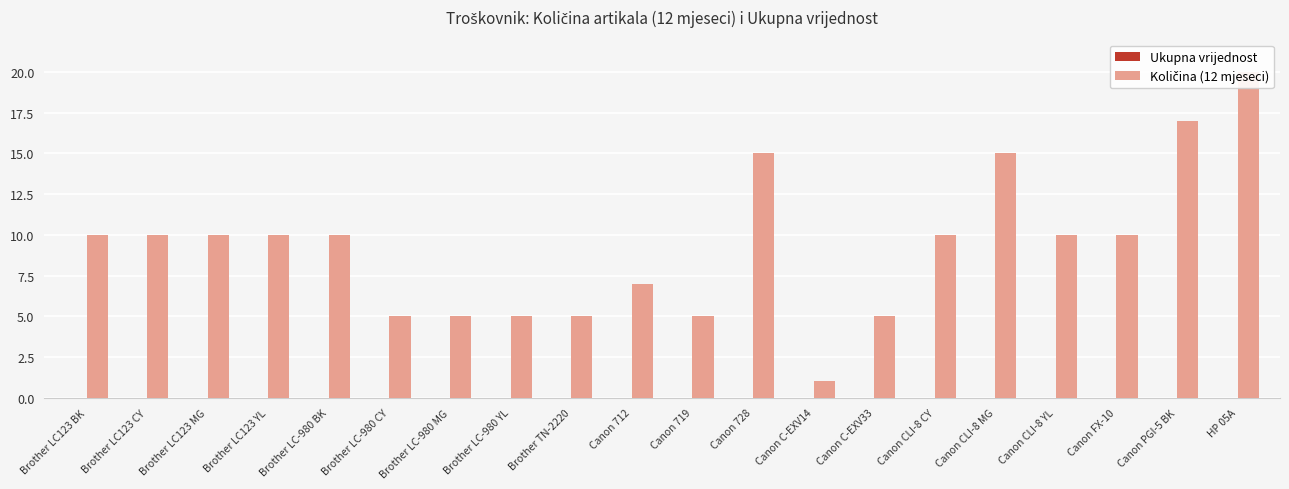

What is the maximum value shown in the chart?

20